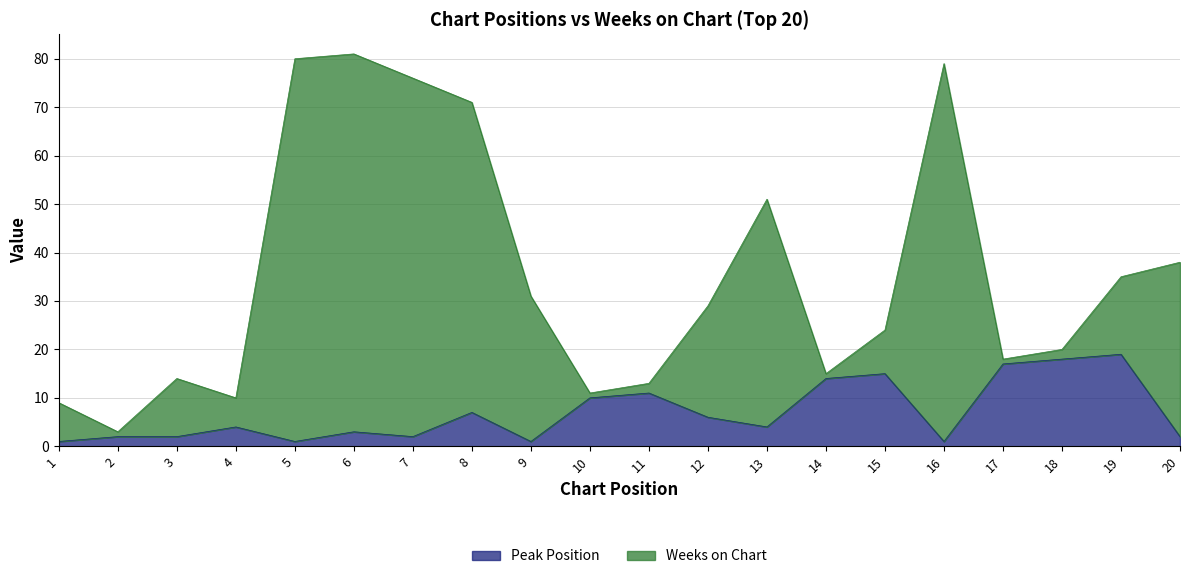

What is the sum of the Peak Position values at 9 and 4?

5